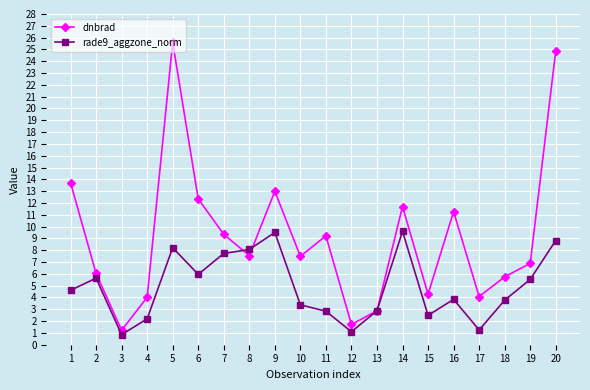

Rank the series by their average value, from lowest to highest.

rade9_aggzone_norm, dnbrad